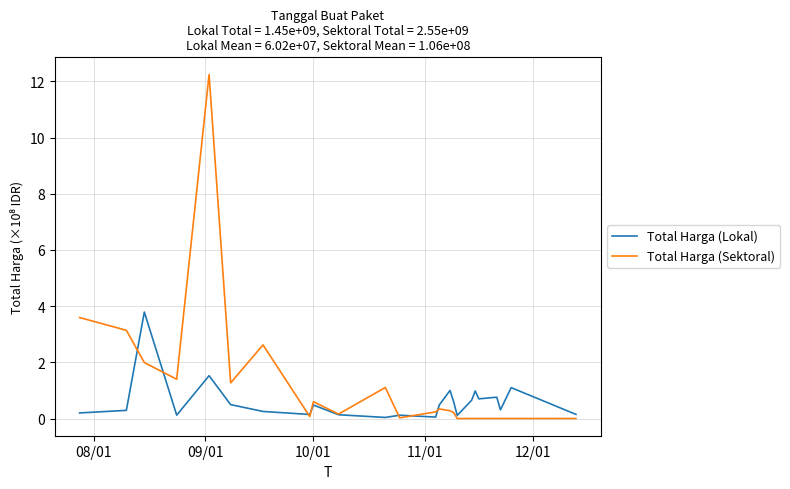

True or false: Total Harga (Lokal) and Total Harga (Sektoral) cross at least once.

True